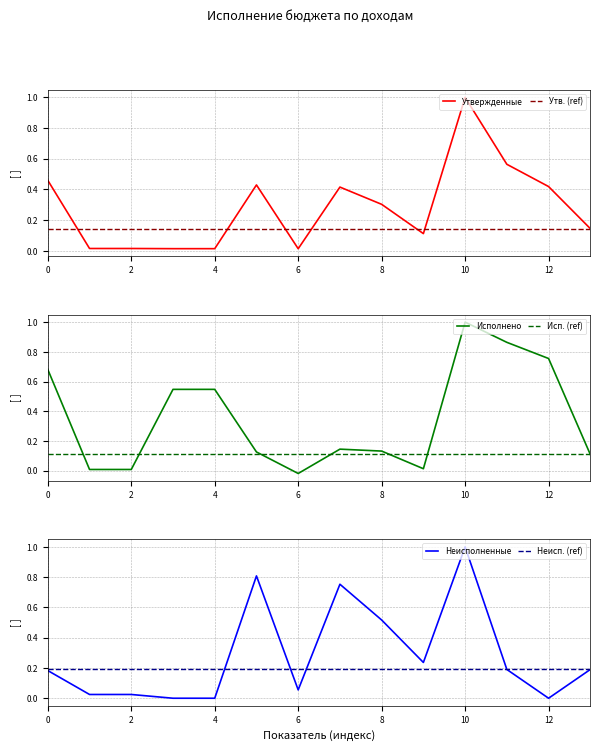

True or false: Неисполненные назначения and Утвержденные назначения cross at least once.

True